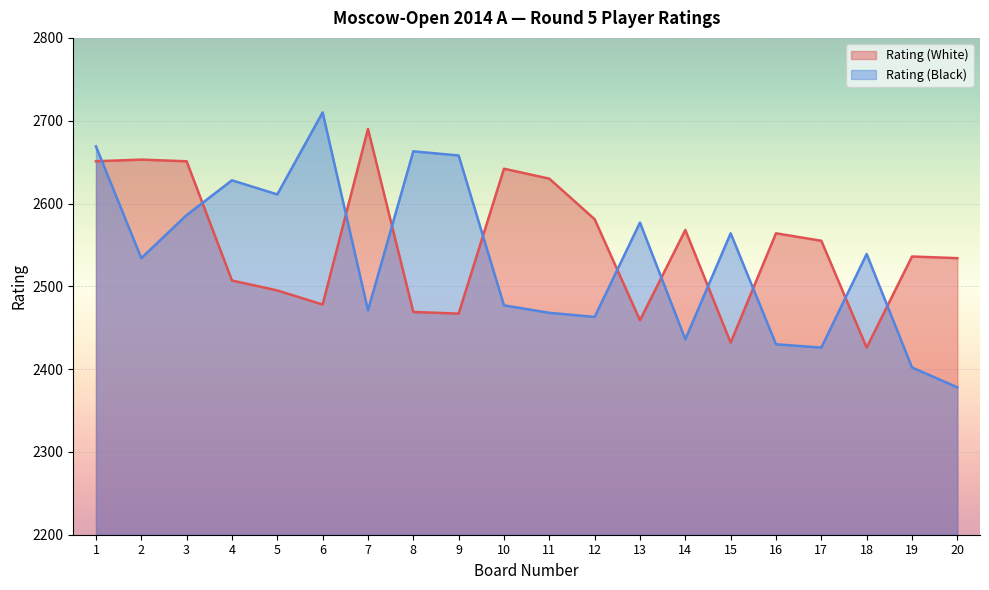

Reading left to right, transcribe all the data shown in this chart.

Rating (White): 1=2651	2=2653	3=2651	4=2507	5=2495	6=2478	7=2690	8=2469	9=2467	10=2642	11=2630	12=2581	13=2459	14=2568	15=2432	16=2564	17=2555	18=2426	19=2536	20=2534
Rating (Black): 1=2669	2=2534	3=2586	4=2628	5=2611	6=2710	7=2471	8=2663	9=2658	10=2477	11=2468	12=2463	13=2577	14=2436	15=2564	16=2430	17=2426	18=2539	19=2402	20=2378